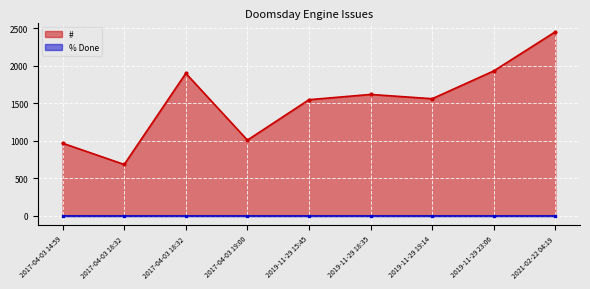

What is the spread (max minus min) of values at 2017-04-03 14:59?

967